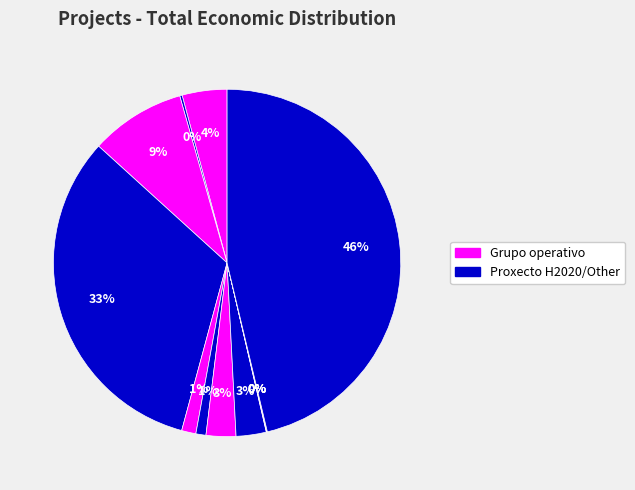

To the nearest percent, what is the average slice percentage?

8%